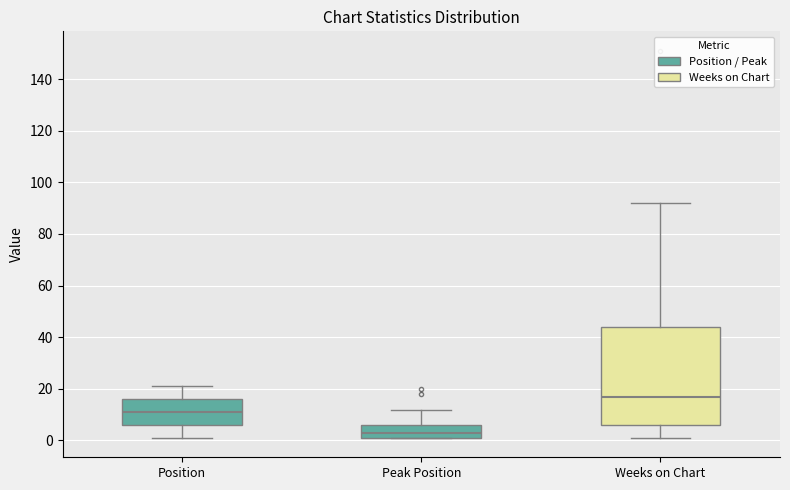

Which box has the lowest median line?

Peak Position